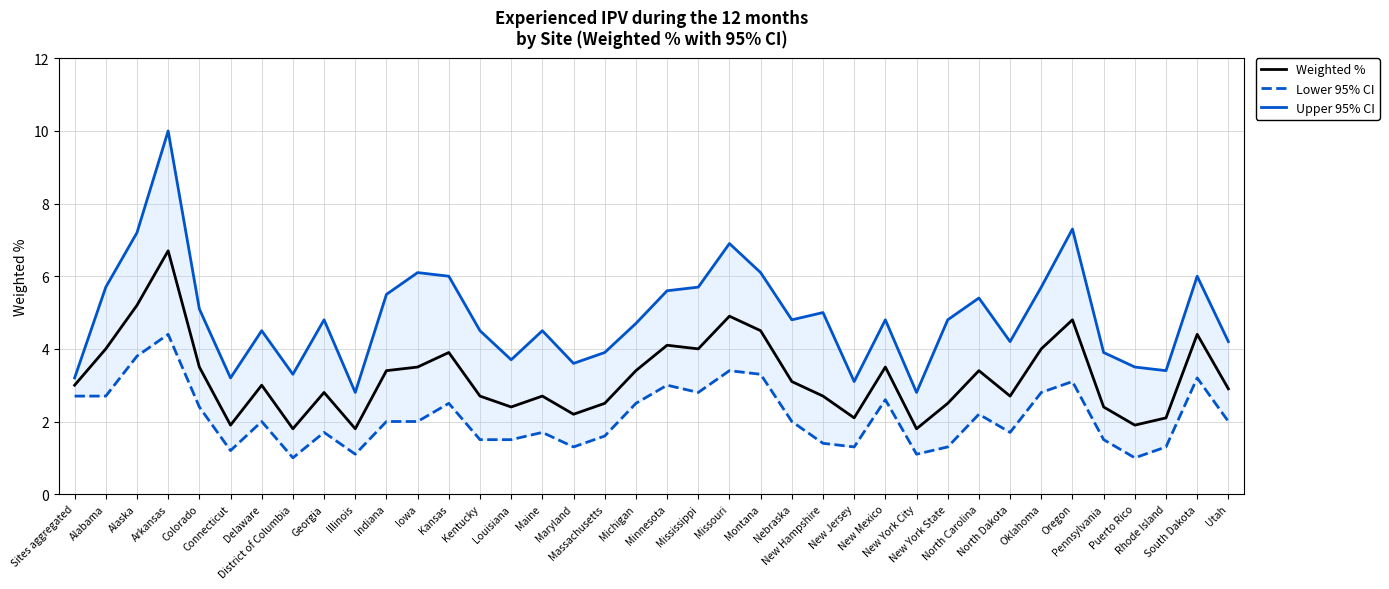

What is the smallest value displayed?

1.0